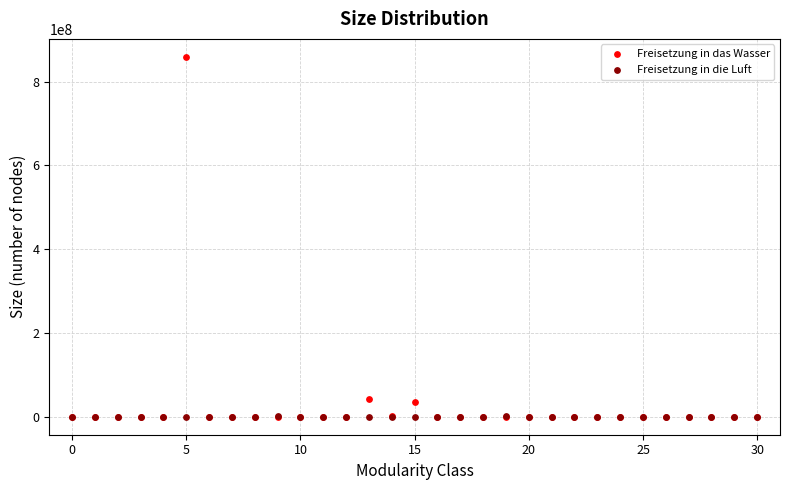

What are all the series names shown in the legend?

Freisetzung in das Wasser, Freisetzung in die Luft